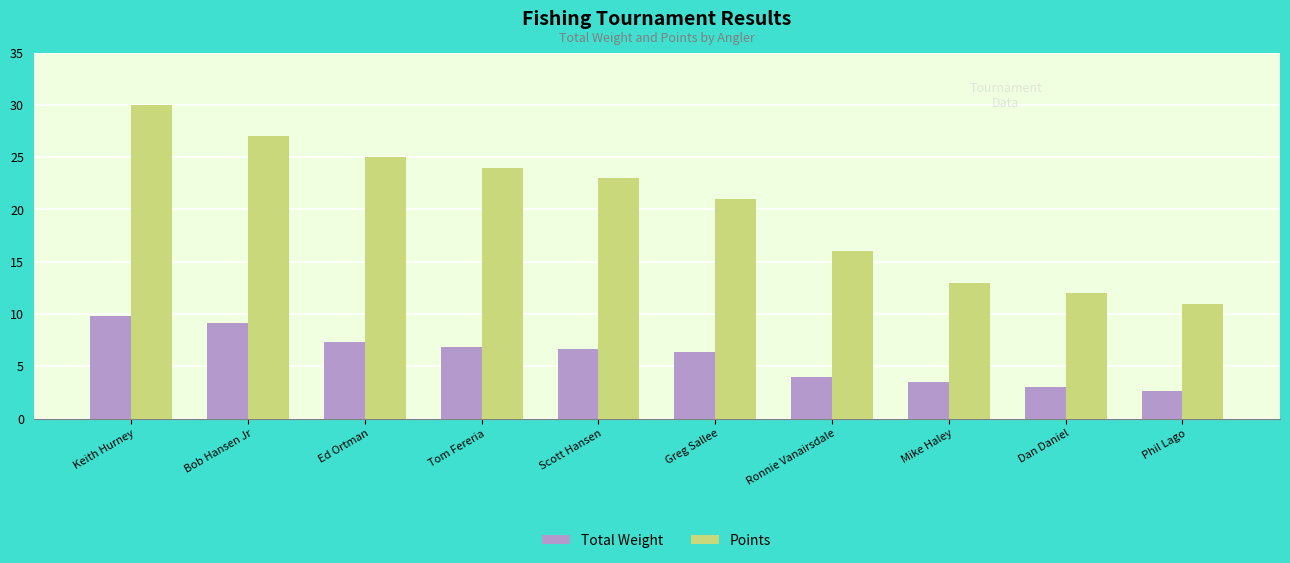

Which series changed the most between Greg Sallee and Mike Haley?

Points